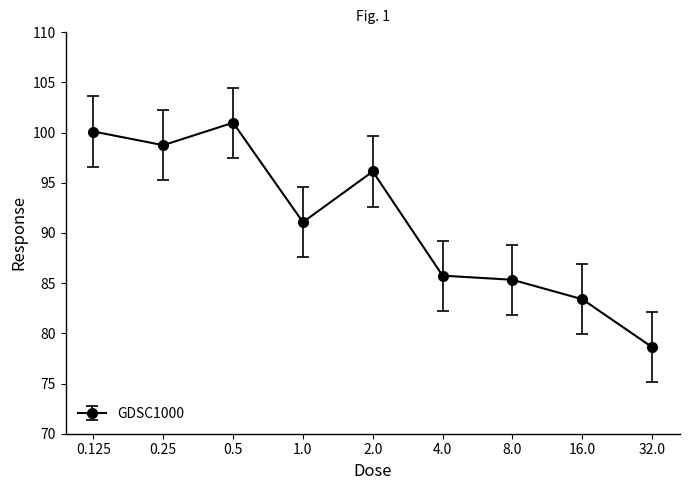

List the labels in order of value, largest first.

0.5, 0.125, 0.25, 2.0, 1.0, 4.0, 8.0, 16.0, 32.0